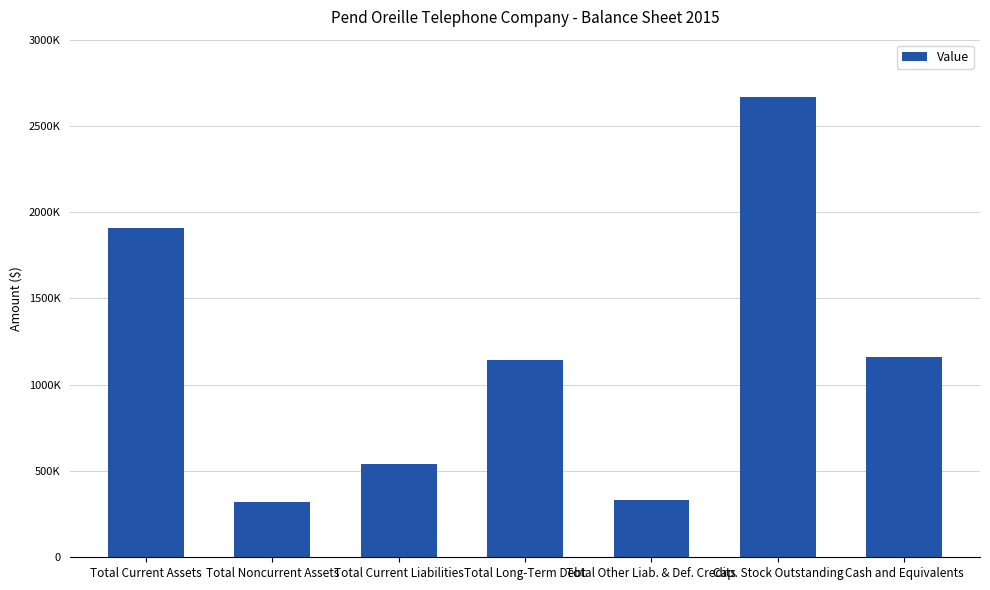

True or false: the data shows 94870 at Total Noncurrent Assets.

False